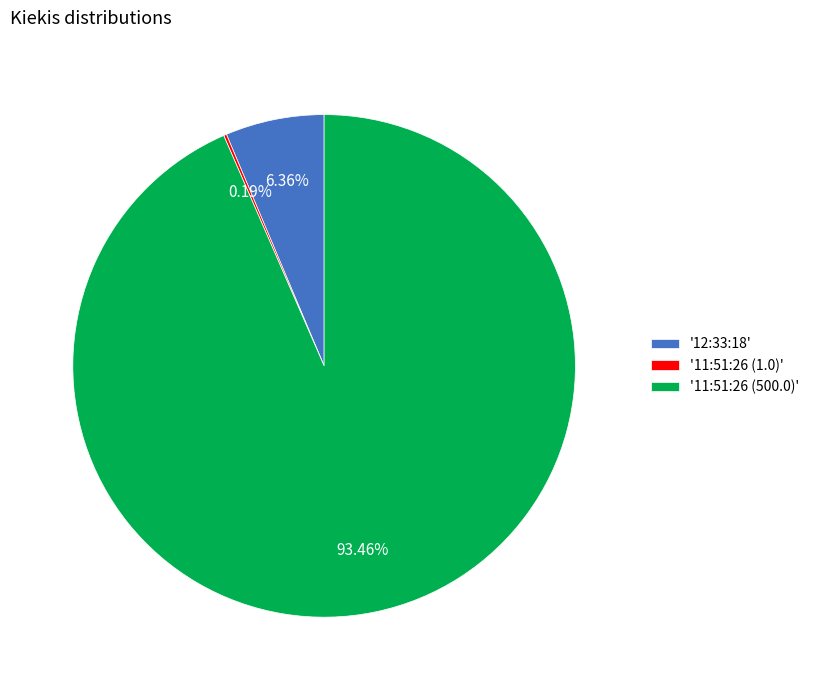

Does any single category account for the majority?

Yes